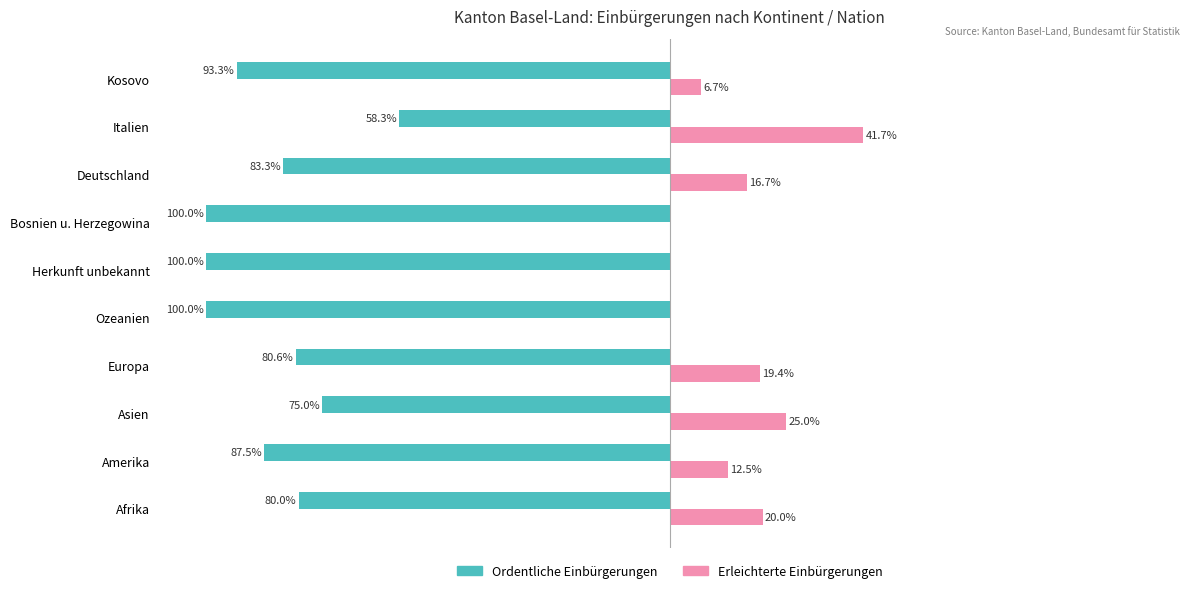

How many series are shown in this chart?

2